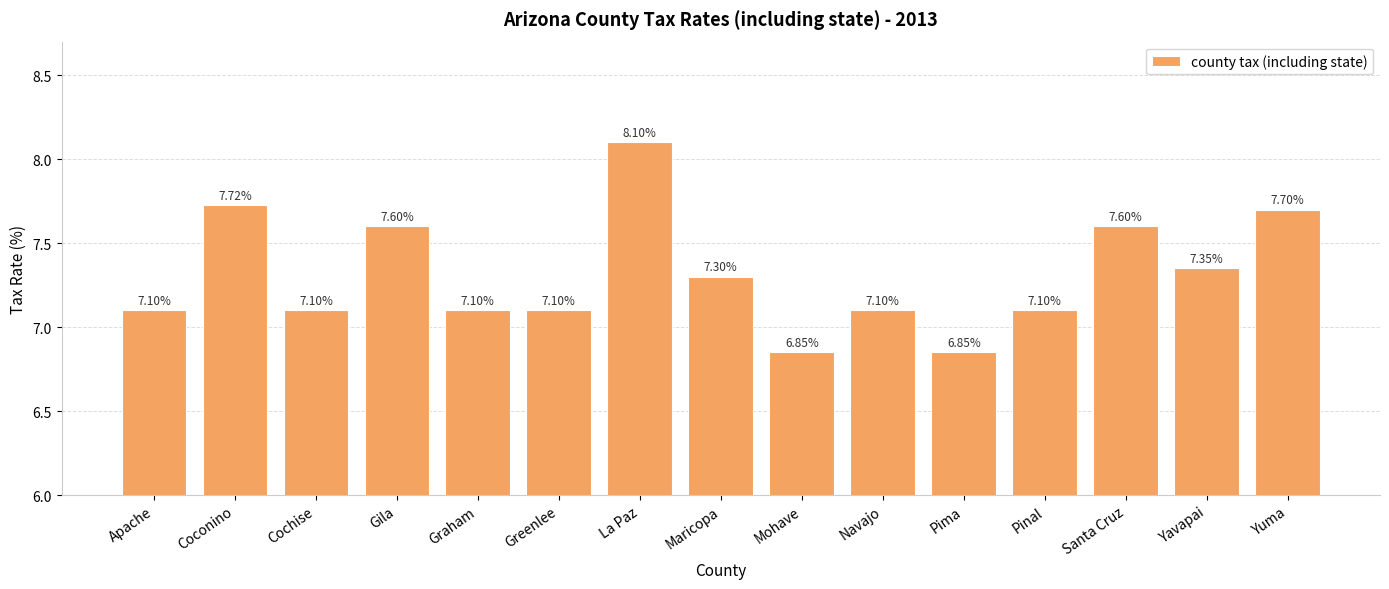

What is the sum of the values at Graham and Yuma?

14.8